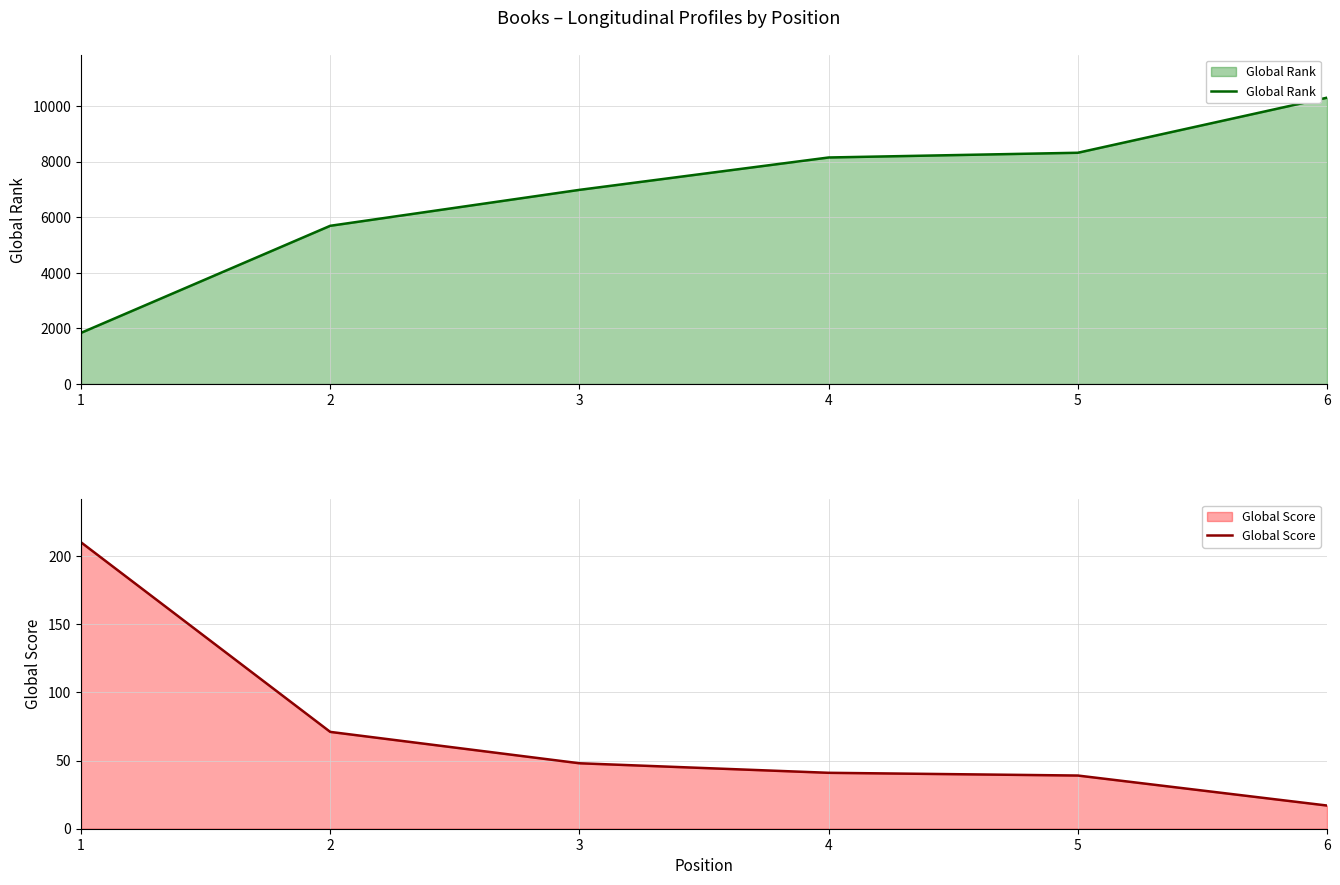

The value of Global Score at 3 is 12. True or false?

False